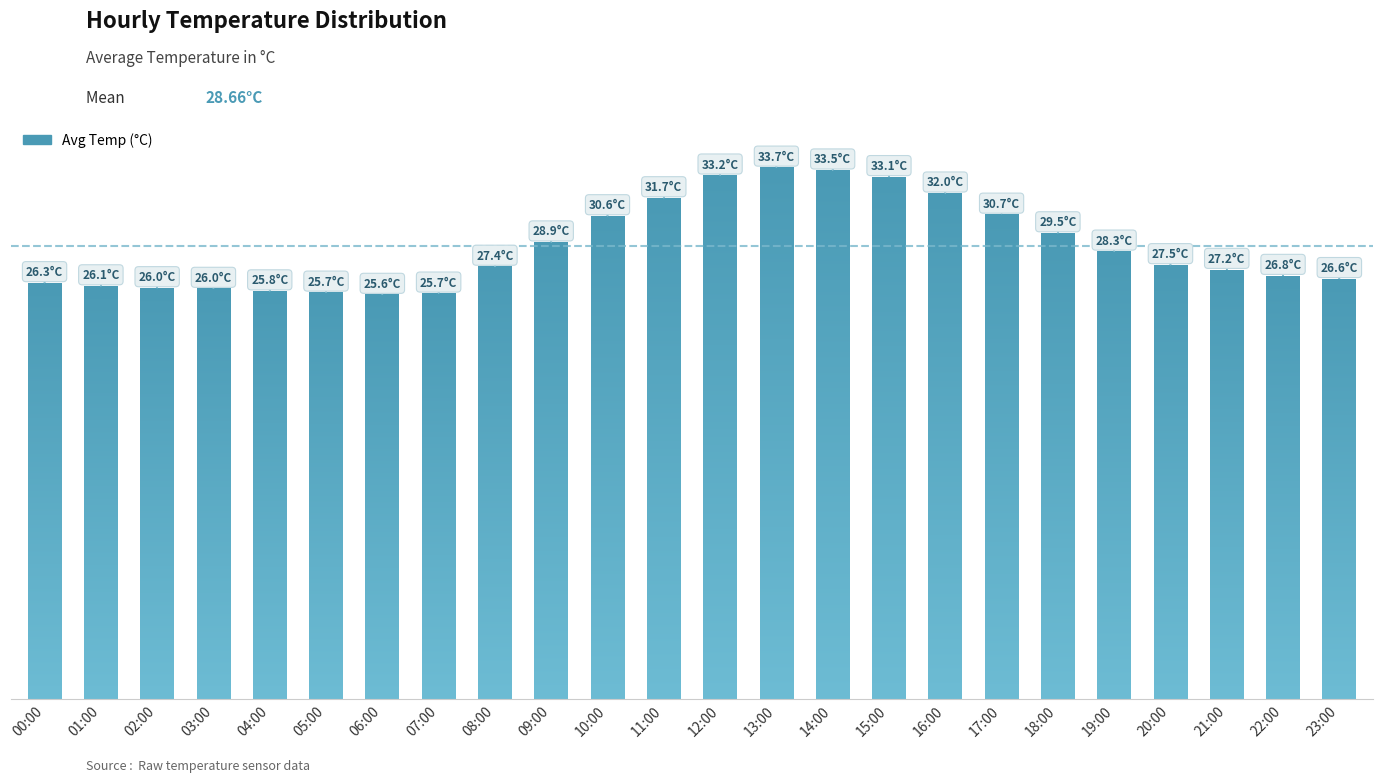

What position from the left is 12:00?

13